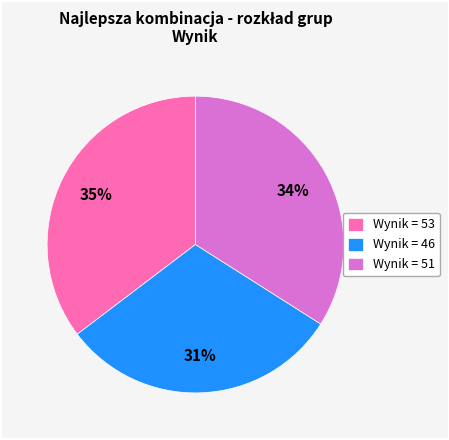

To the nearest percent, what is the average slice percentage?

33%